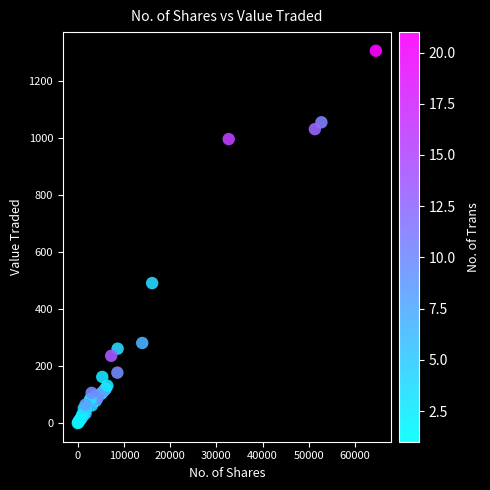

What Y value in the scatter plot is closest to 653?

491